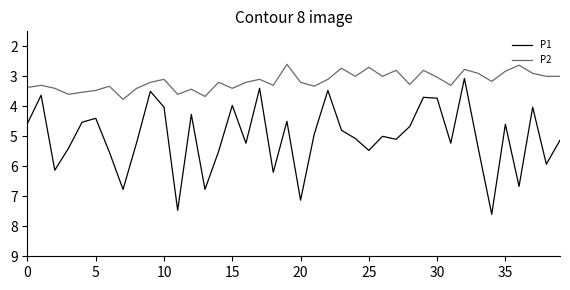

List the series in order of their peak value, highest first.

P1, P2